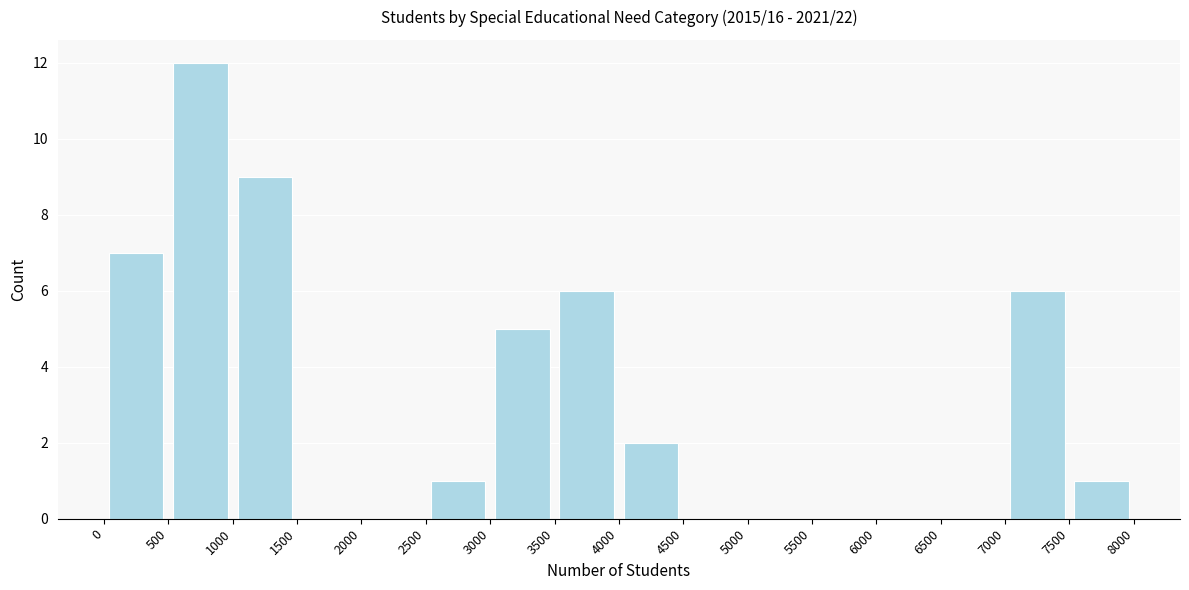

Reading left to right, transcribe this chart: for each bar, give the range it covers on the x-axis and its height. The values are not printed on the chart, so give them approximately, as read against the axis.

0 to 500: 7
500 to 1000: 12
1000 to 1500: 9
1500 to 2000: 0
2000 to 2500: 0
2500 to 3000: 1
3000 to 3500: 5
3500 to 4000: 6
4000 to 4500: 2
4500 to 5000: 0
5000 to 5500: 0
5500 to 6000: 0
6000 to 6500: 0
6500 to 7000: 0
7000 to 7500: 6
7500 to 8000: 1